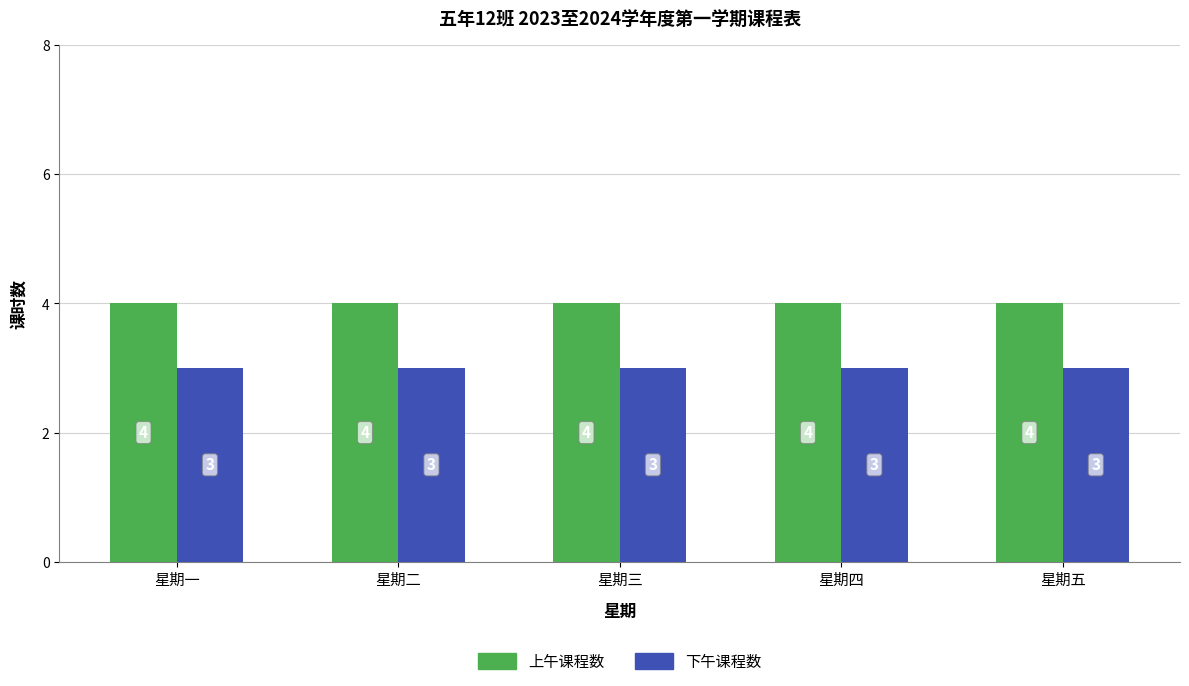

What is the difference between the highest and lowest values at 星期五?

1